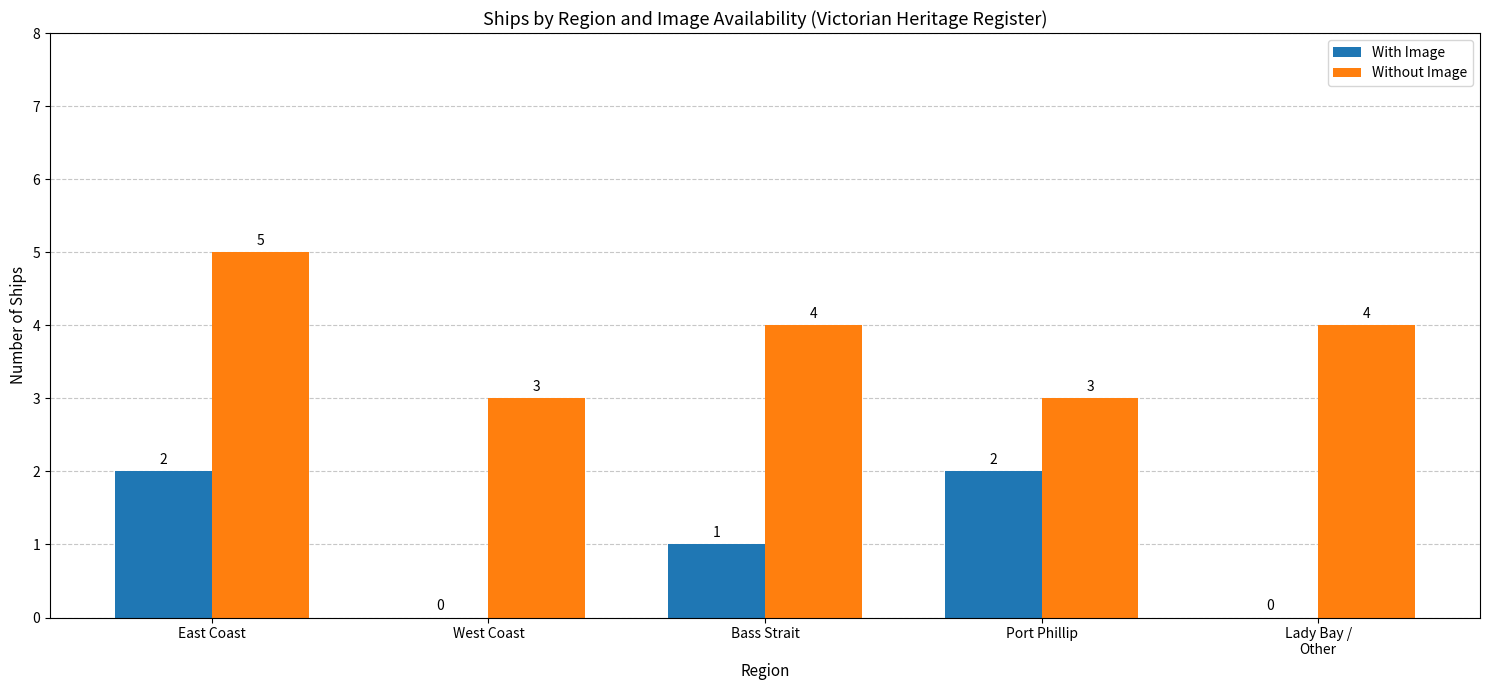

How many groups of bars are there?

5